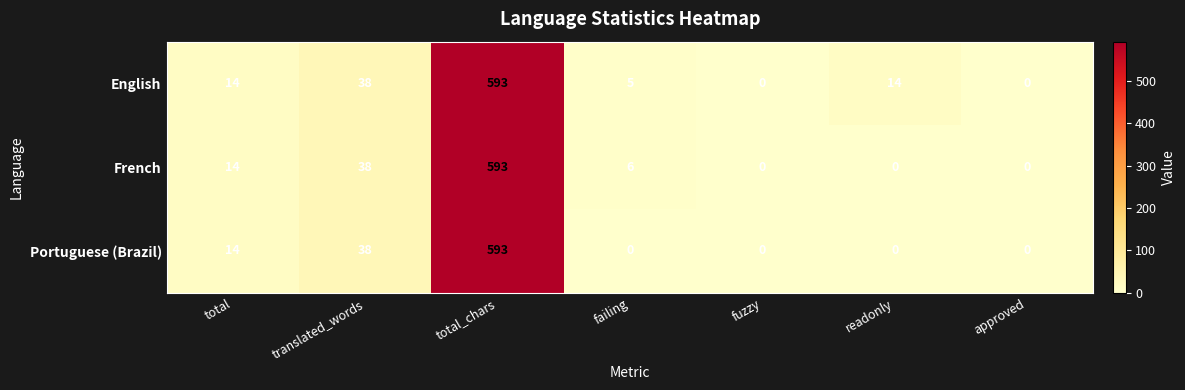

How many positive values does the Portuguese (Brazil) series have?

3